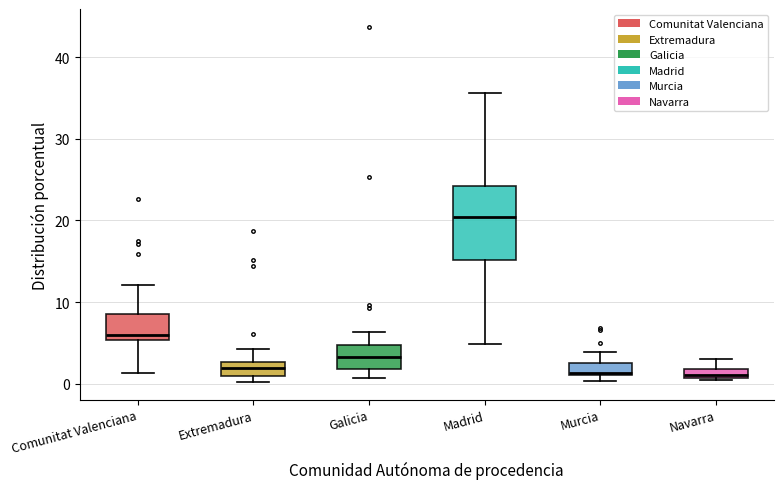

Where does the median line of the box for Extremadura sit on the y-axis? The values are not printed on the chart, so give them approximately, as read against the axis.

2